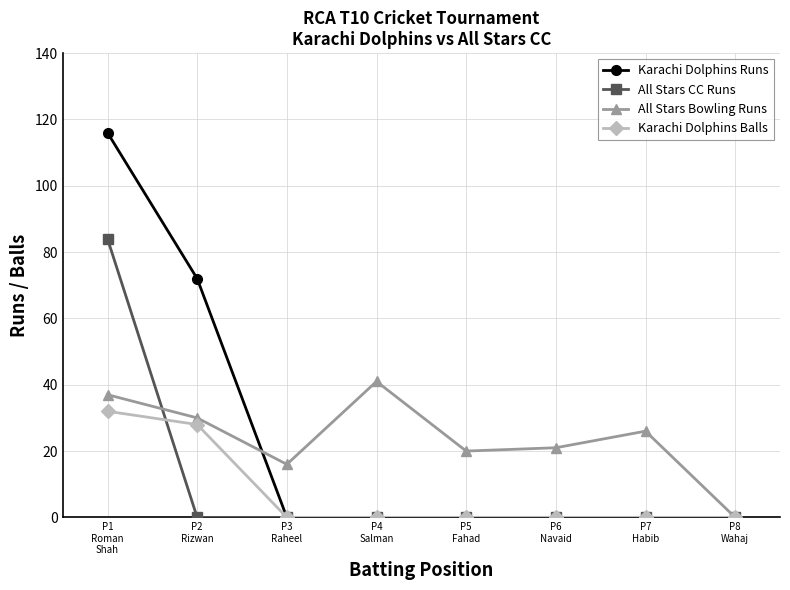

What is the greatest value displayed?

116